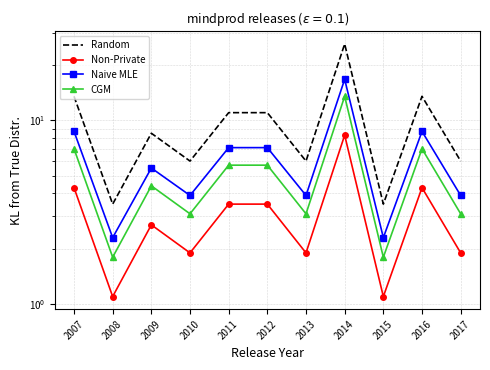

What is the value of the Naive MLE point at the 10th from the left?

8.7